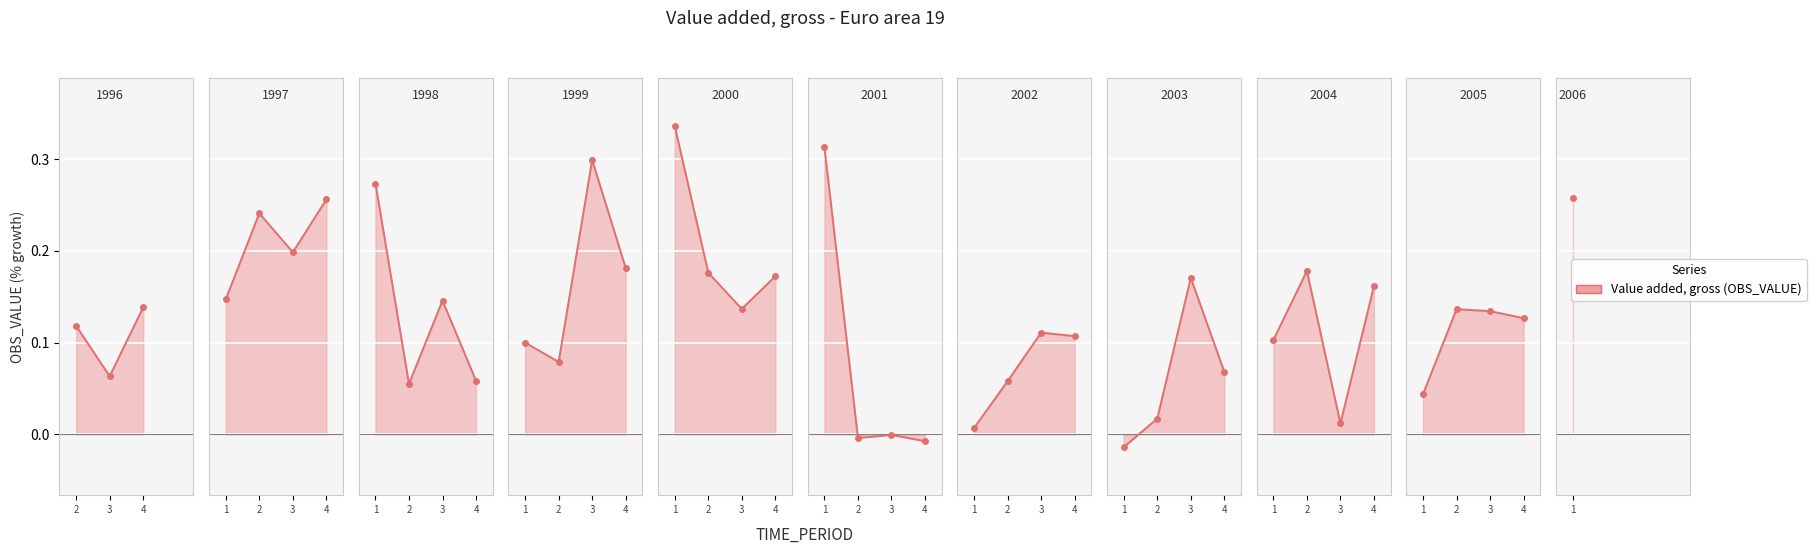

What is the maximum value shown in the chart?

0.3